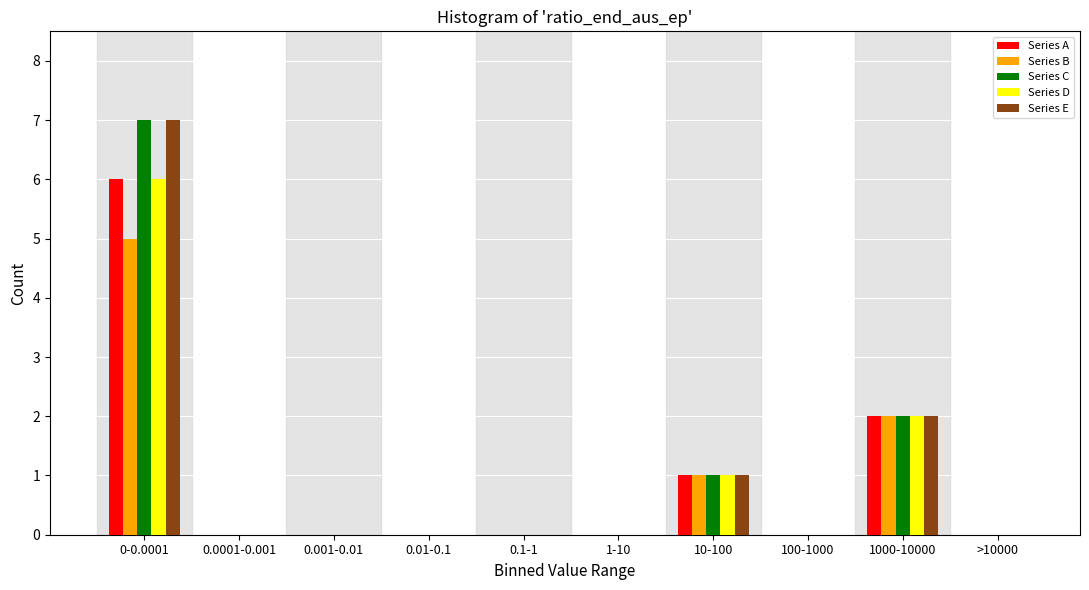

At which label is Series D closest to 3?

1000-10000